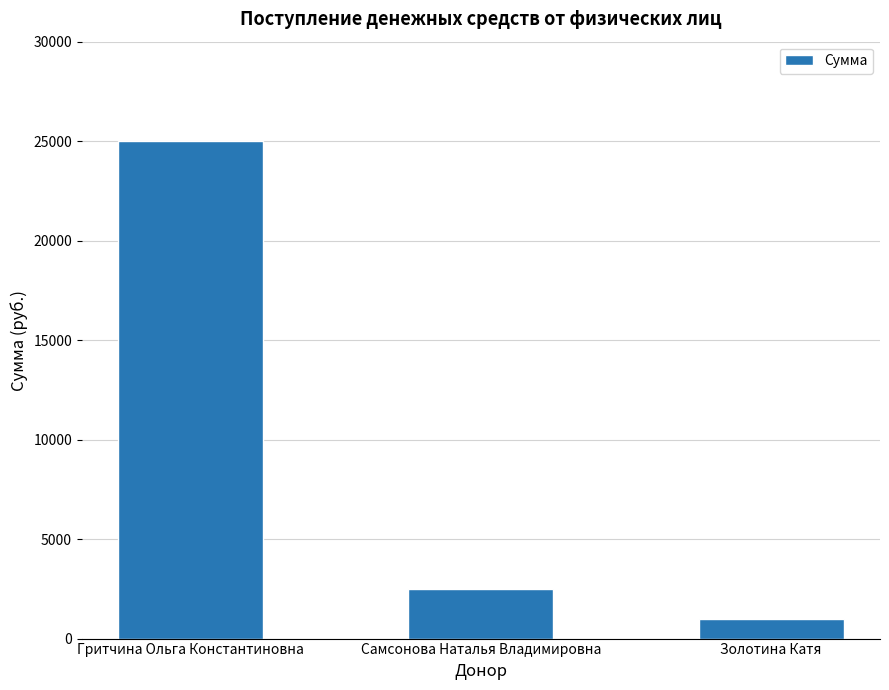

Approximately how many times larger is the value at Гритчина Ольга Константиновна compared to Золотина Катя?

25.0